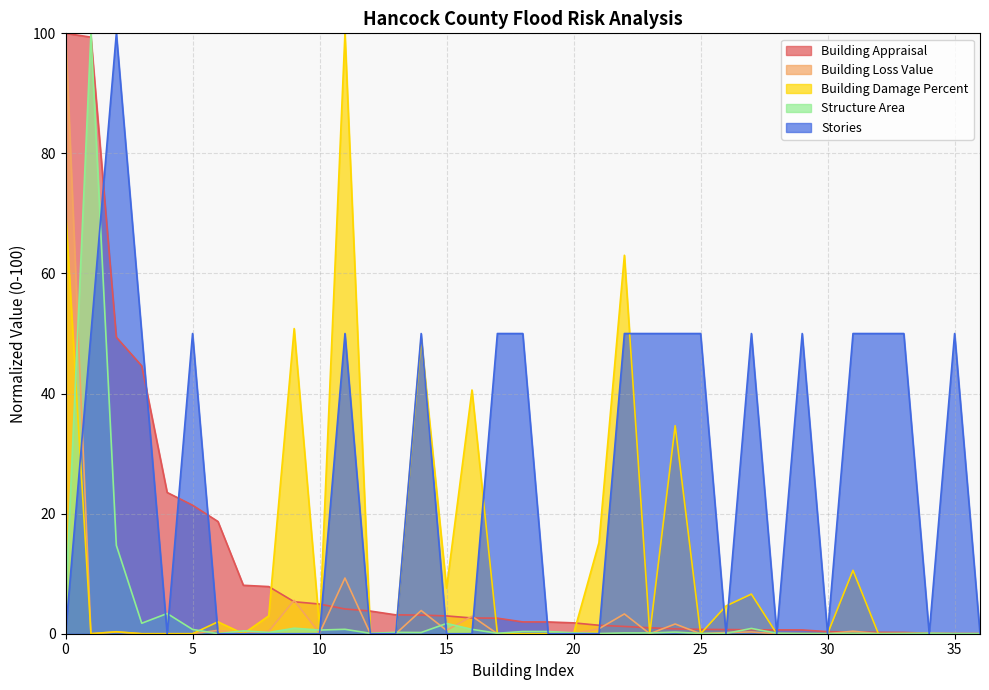

Which series has the largest total across all categories?

Stories